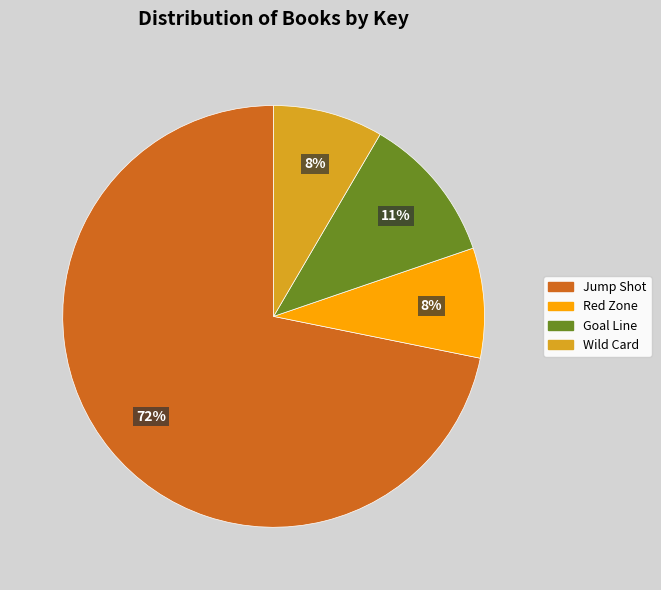

Does any single category account for the majority?

Yes